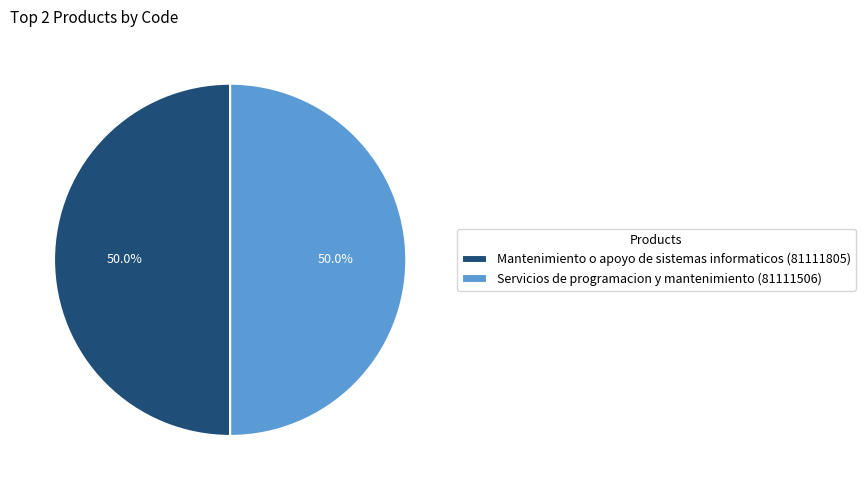

Combined, what portion of the pie is Servicios de programacion y mantenimiento (81111506) and Mantenimiento o apoyo de sistemas informaticos (81111805)?

100.0%